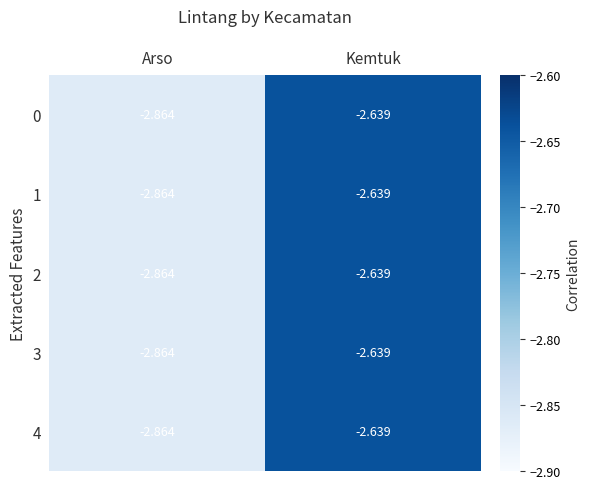

Where is 3 nearest to the value -2?

Kemtuk